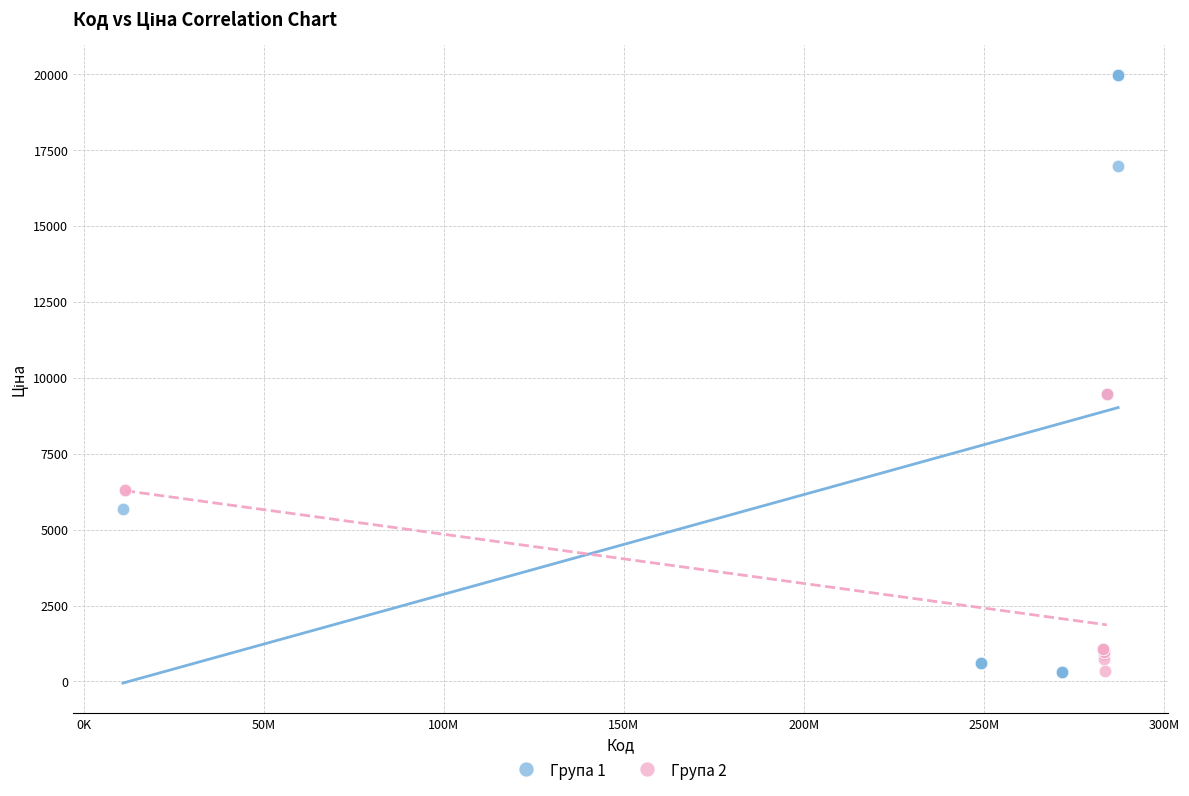

What are all the series names shown in the legend?

Група 1, Група 2